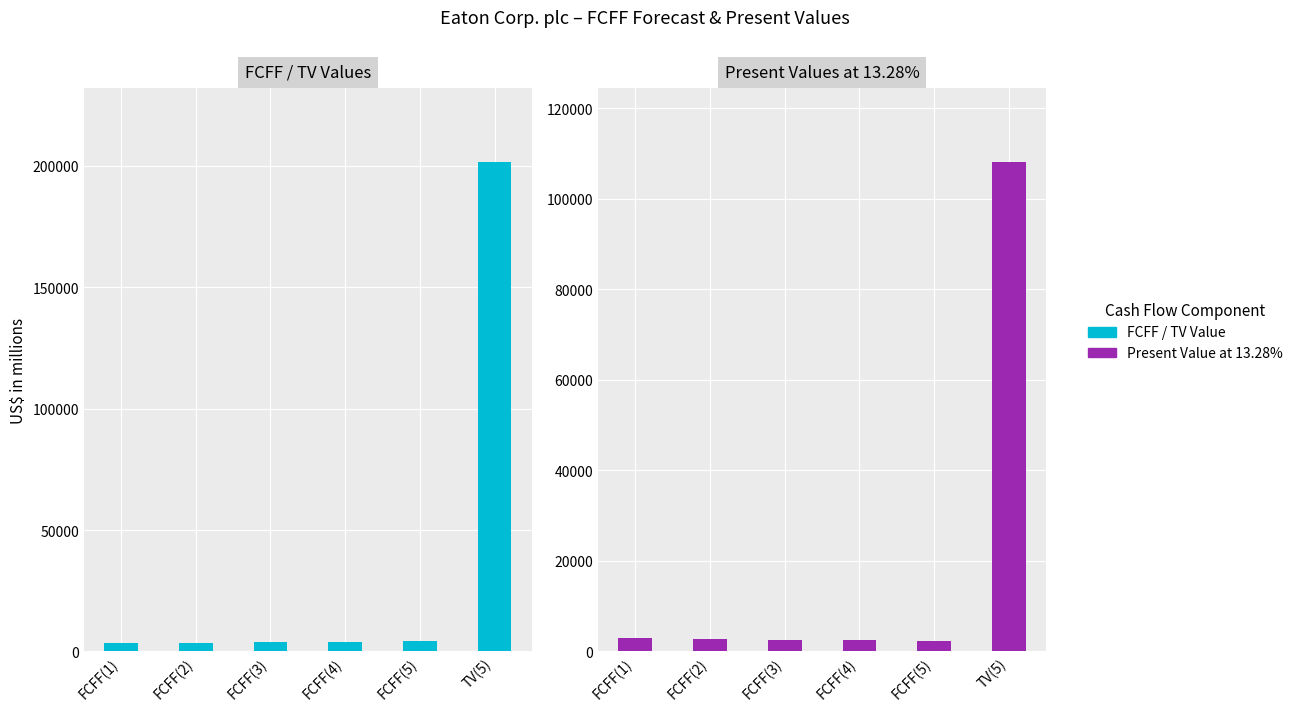

What is the average value of the FCFF / TV Value series?

36804